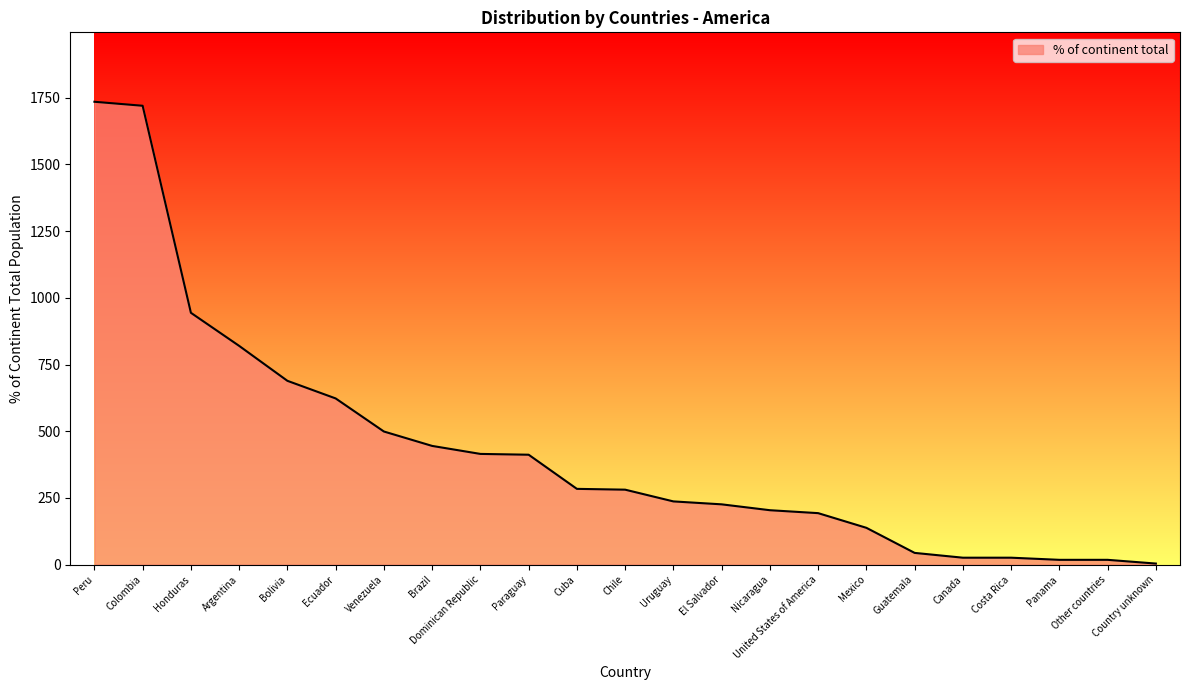

How many lines are shown in the chart?

1